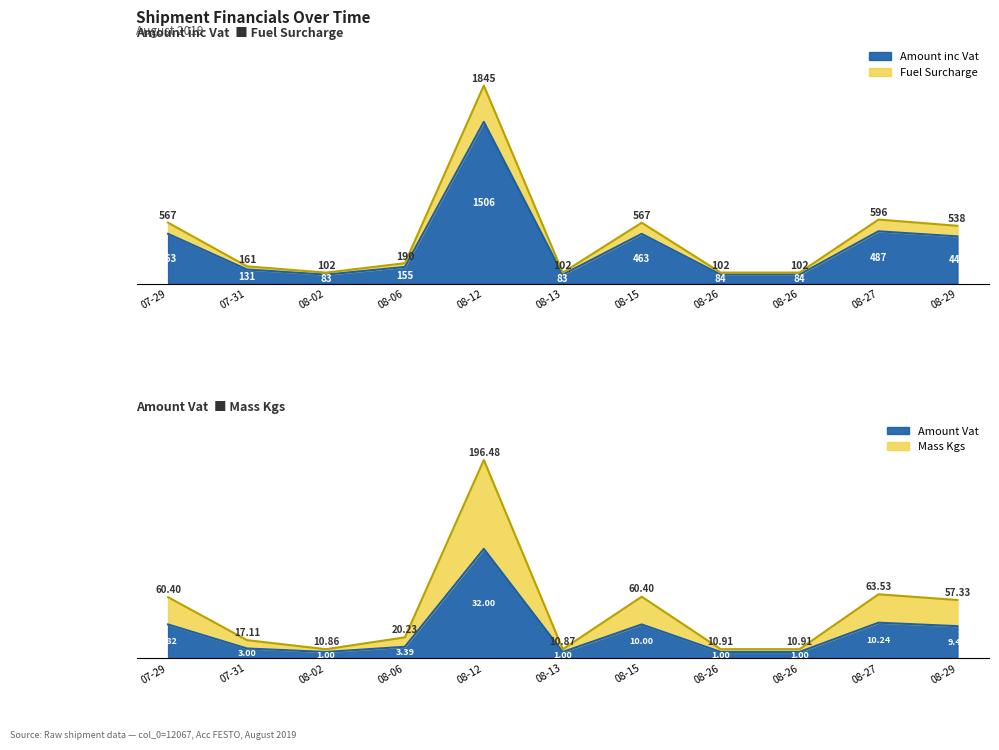

At how many categories does at least one series exceed 1316?

1